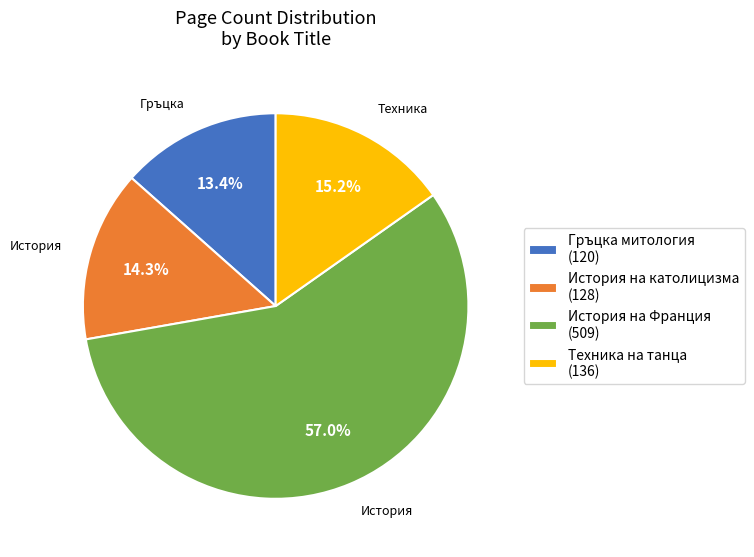

Combined, do История на католицизма and История на Франция account for over 50%?

Yes